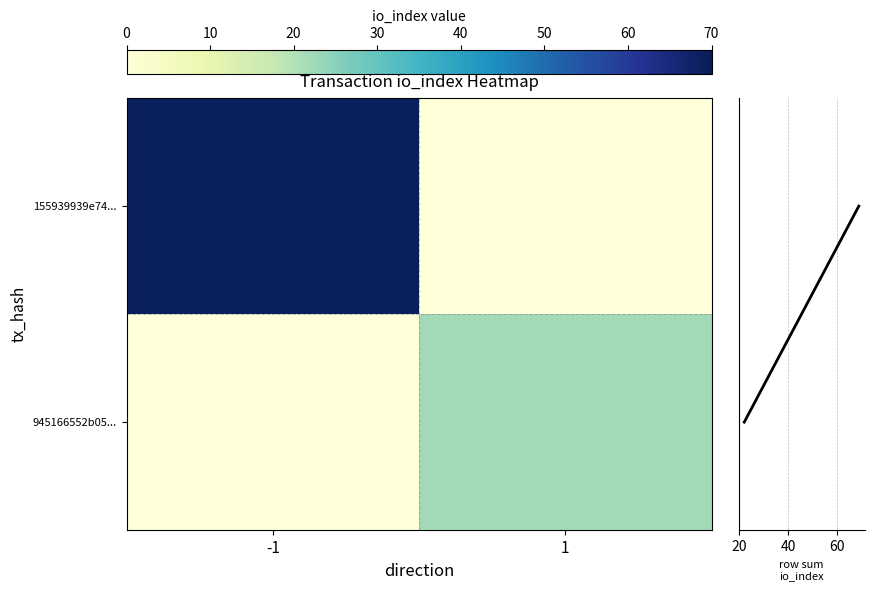

What is the maximum value shown in the chart?

69